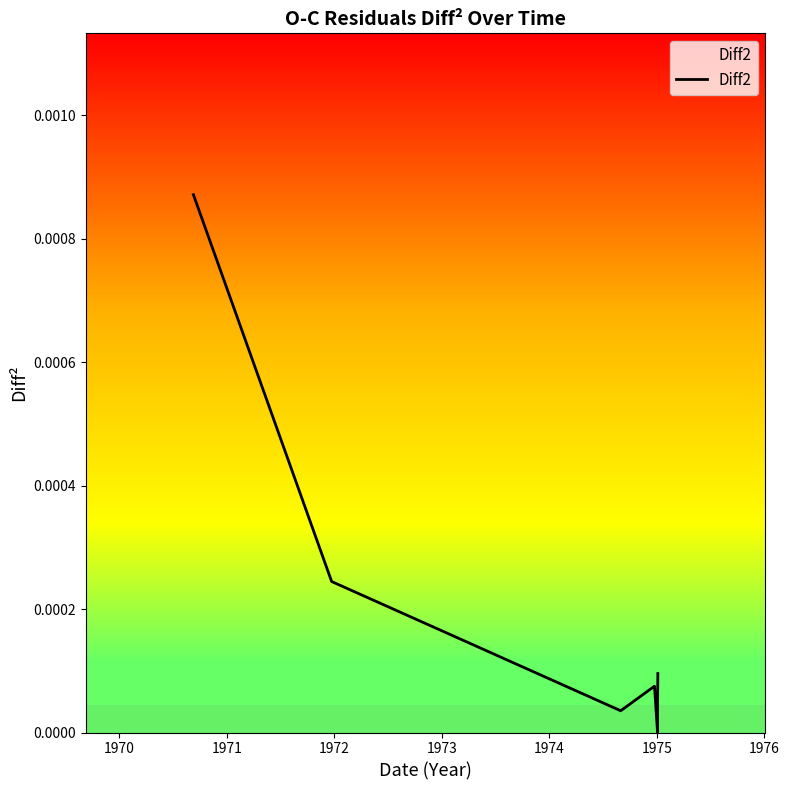

How many distinct data groups are displayed?

1